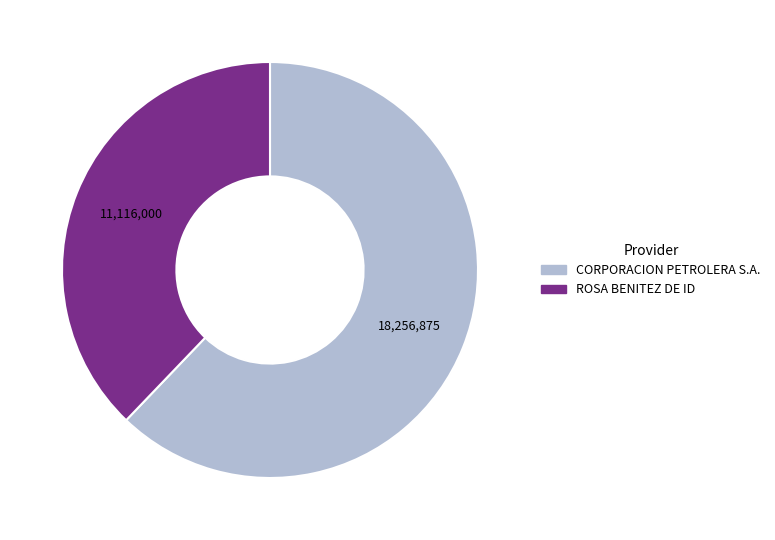

Is the sum of CORPORACION PETROLERA S.A. and ROSA BENITEZ DE ID greater than half?

Yes